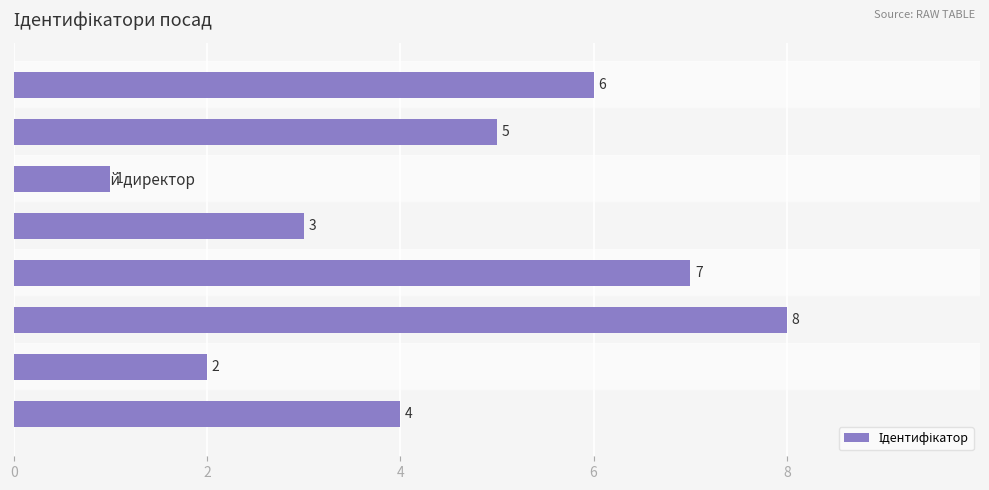

What is the minimum value shown in the chart?

1